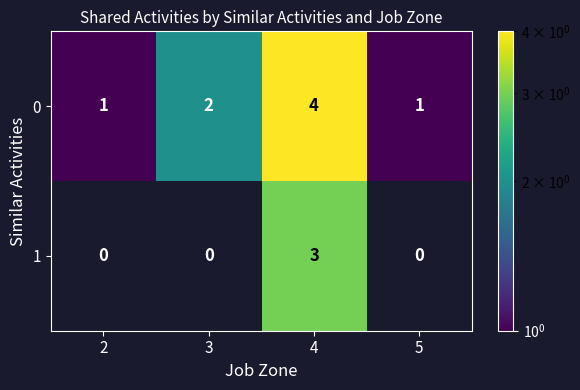

Which category has the lowest value across all series?

2